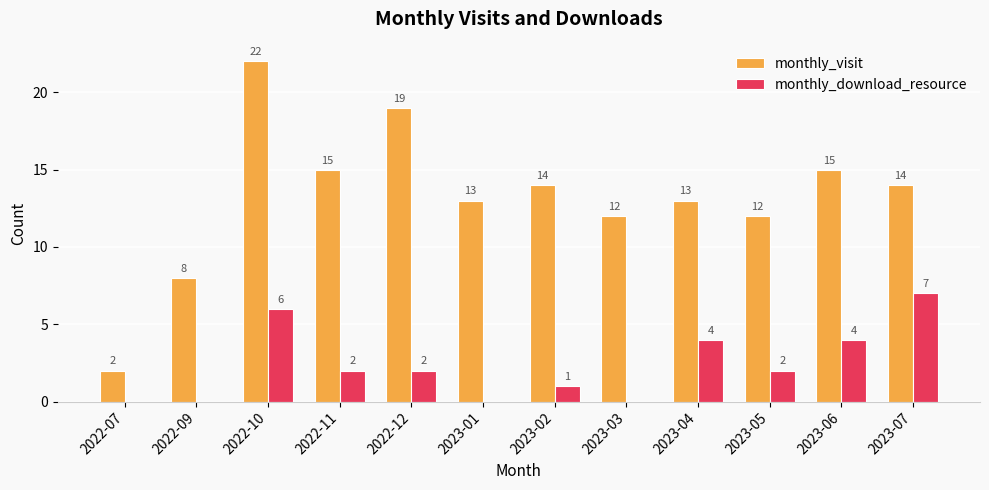

The monthly_visit series shows 17 at 2023-03. True or false?

False